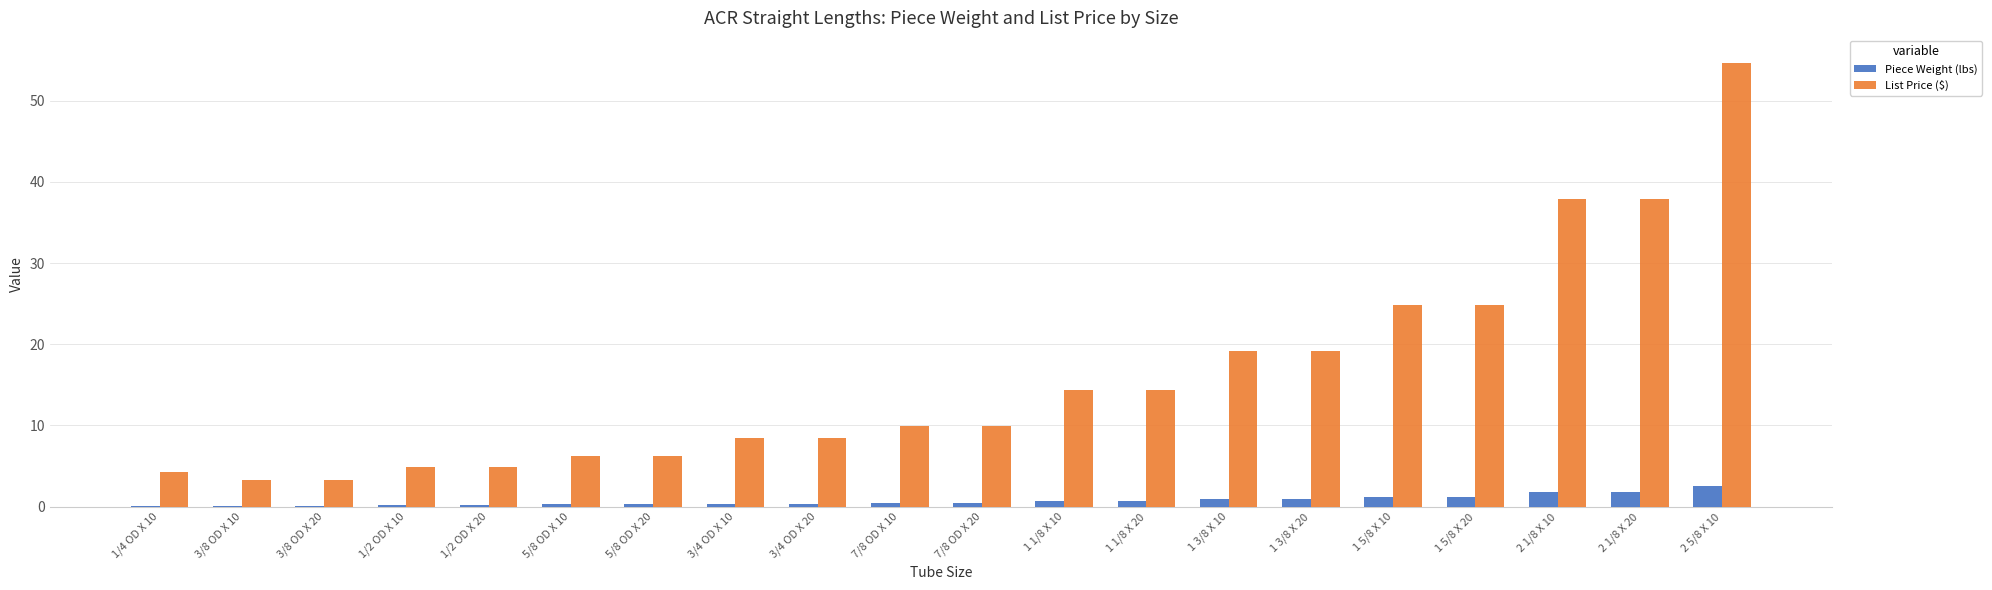

What is the sum of all Piece Weight (lbs) values?

14.3